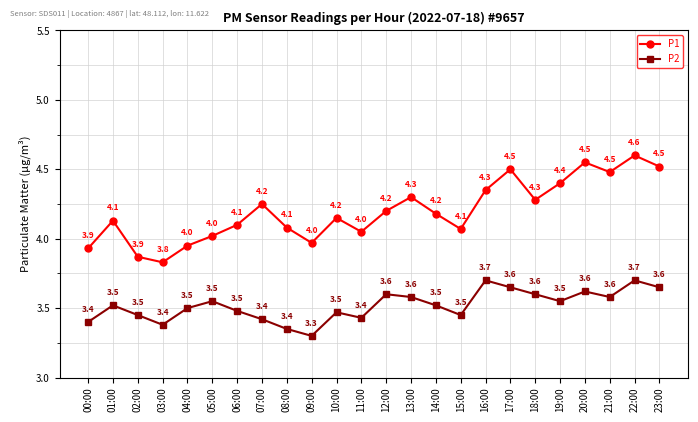

At which category does P1 reach its first local peak?

01:00